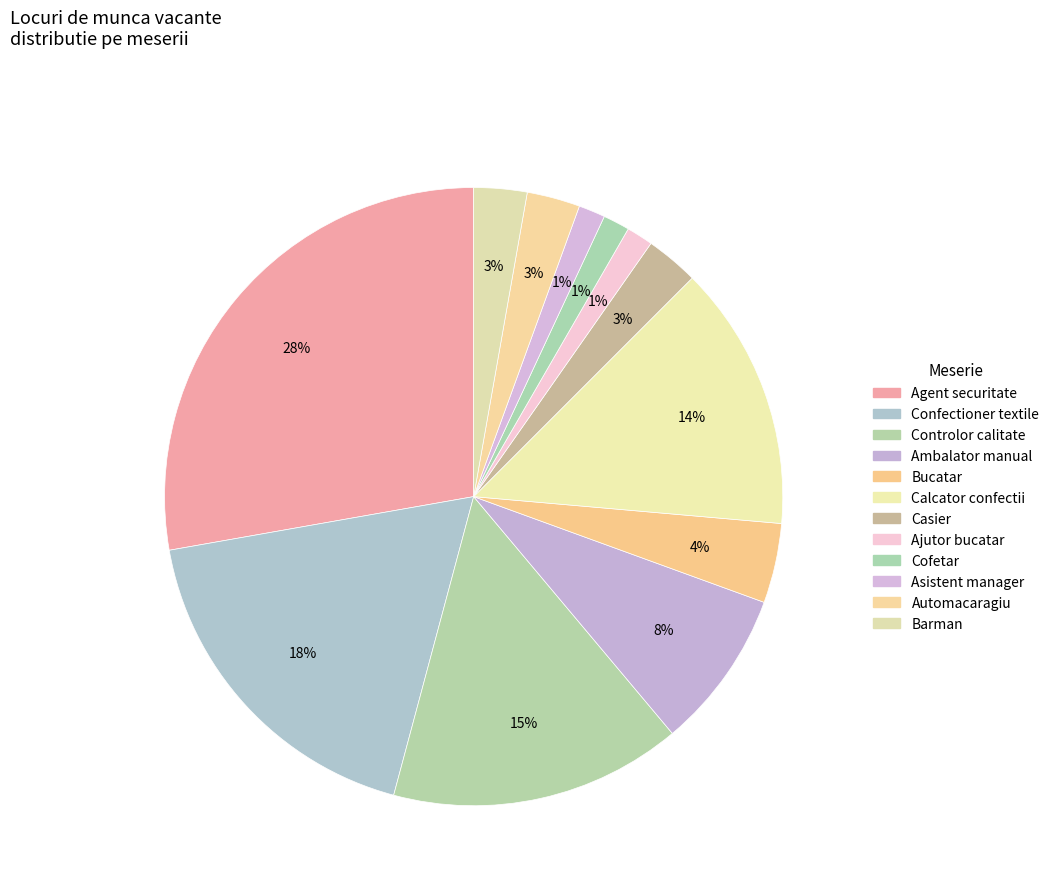

What is the largest slice in the pie chart?

Agent securitate